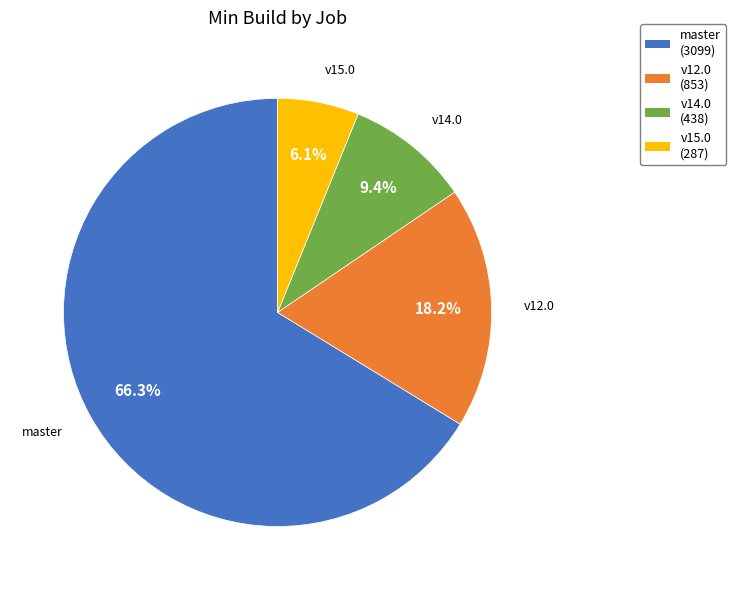

Does any single category account for the majority?

Yes